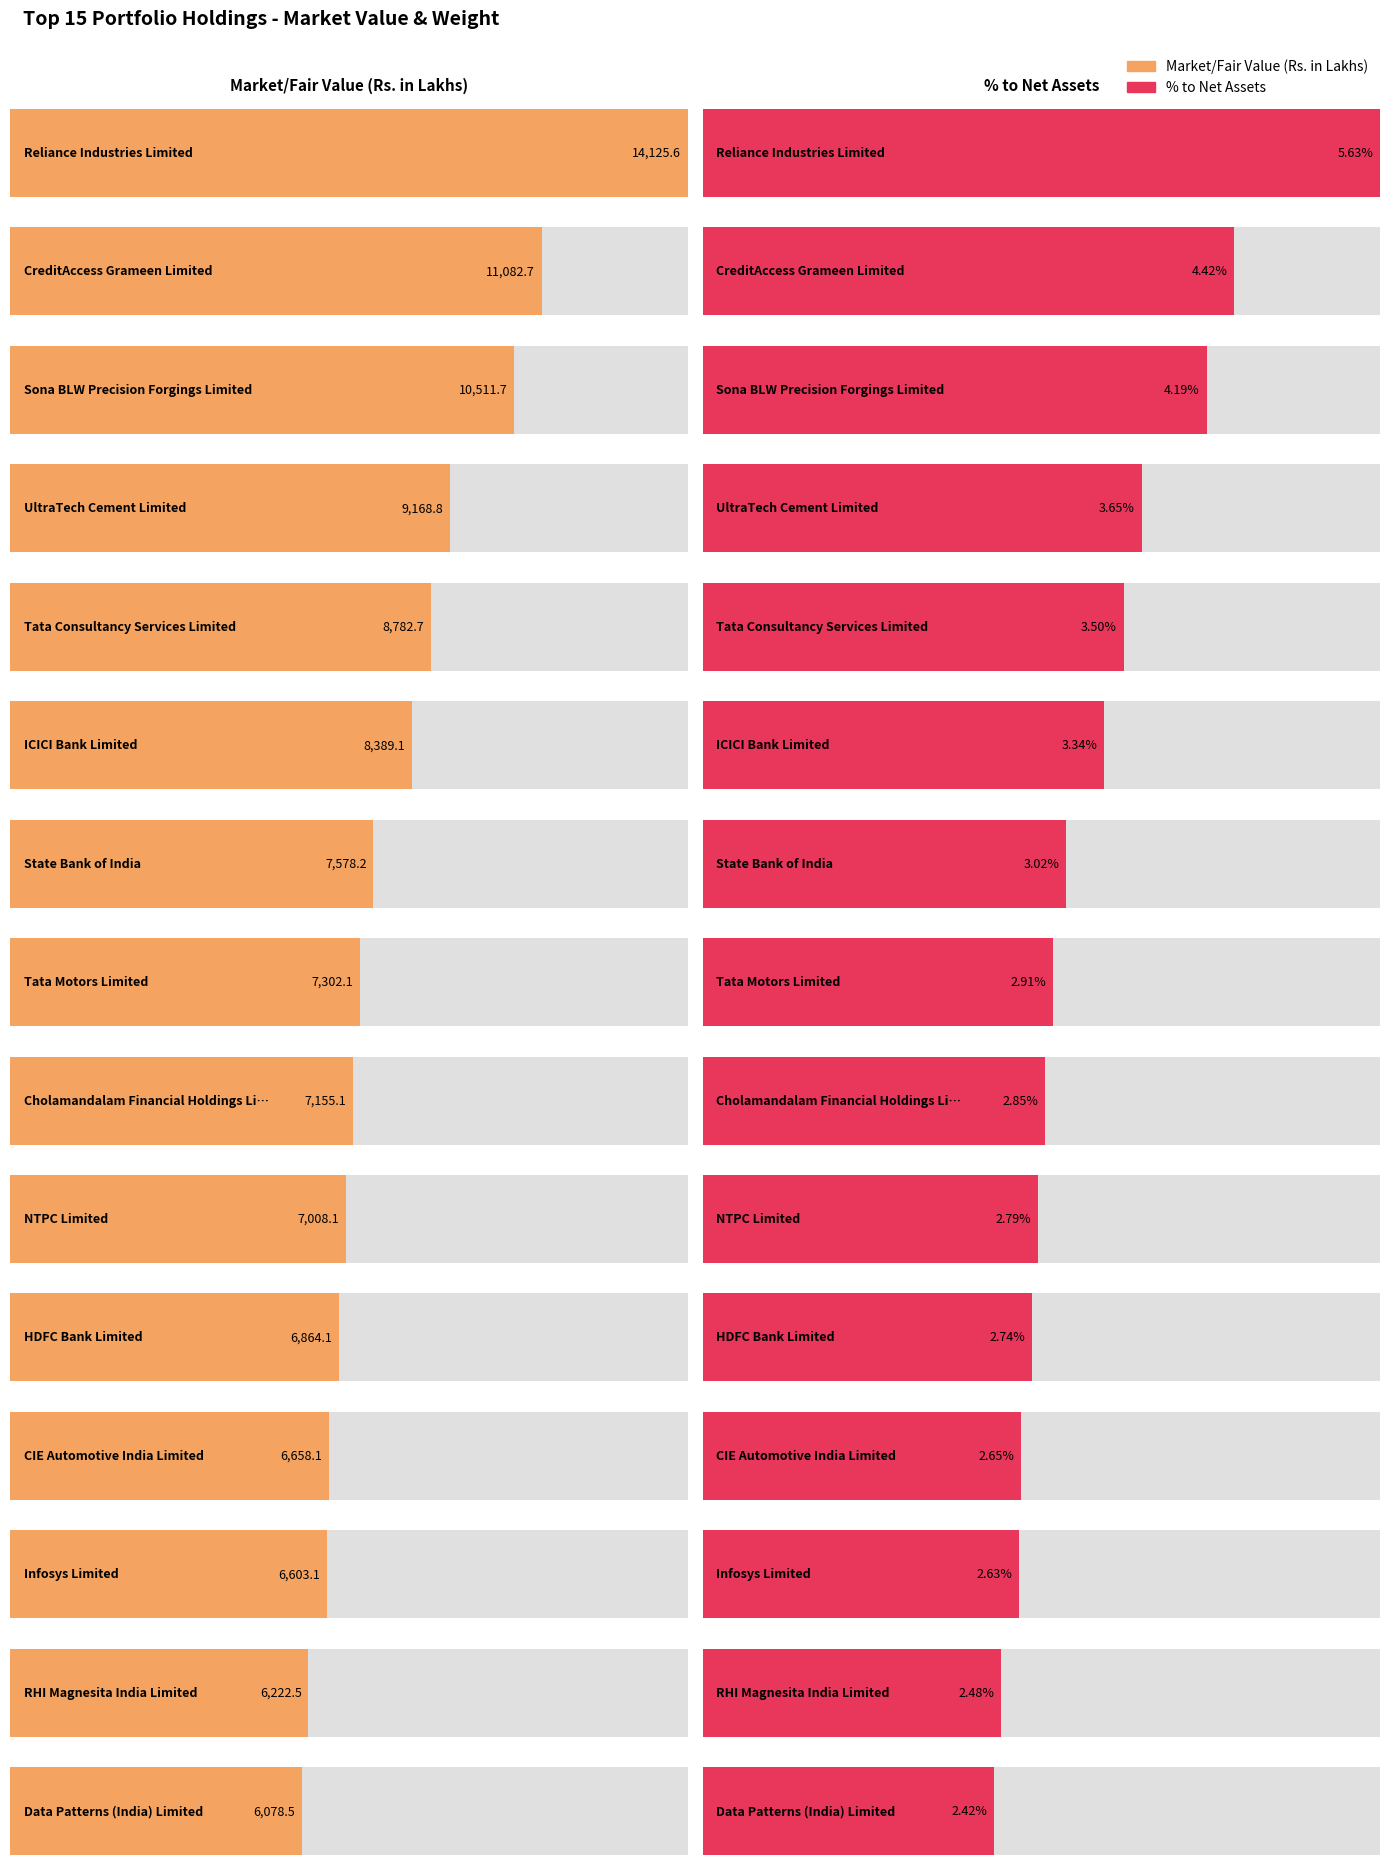

At which label is % to Net Assets closest to 0?

Data Patterns (India) Limited